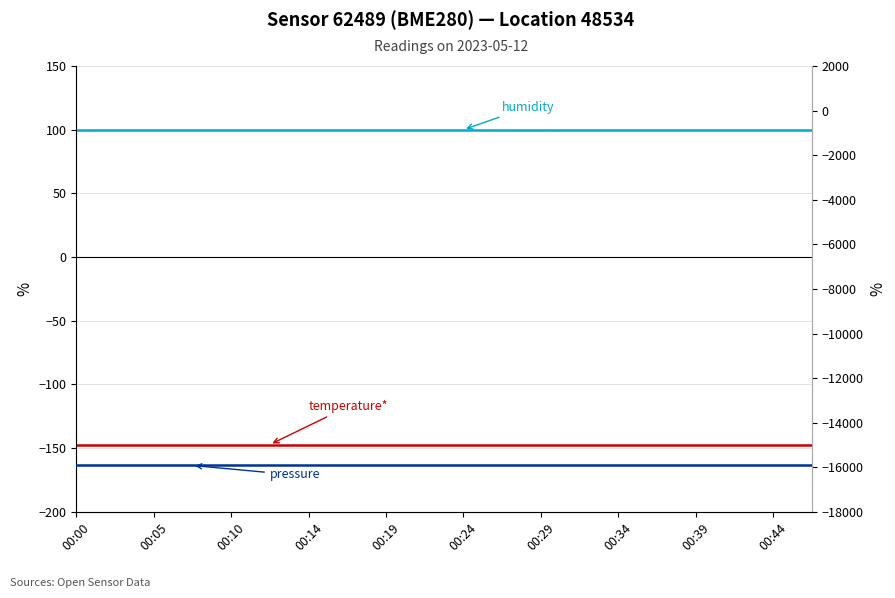

True or false: humidity and temperature cross at least once.

False